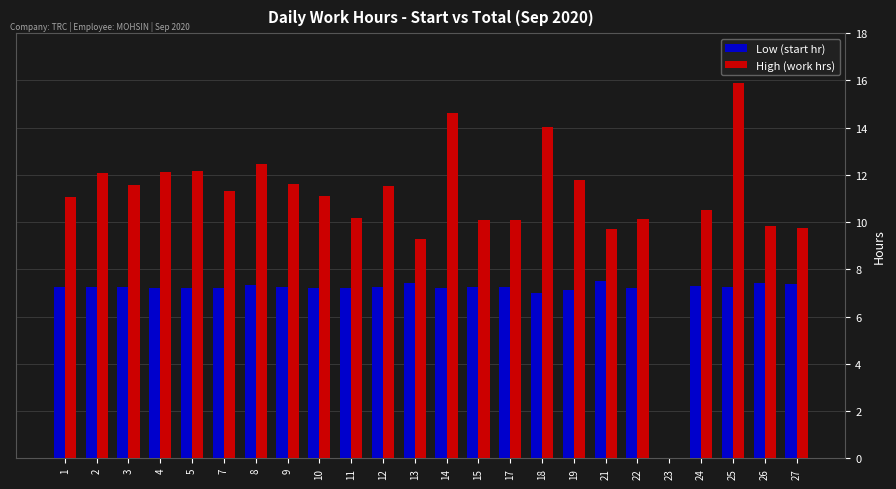

True or false: High (work hrs) has a value of 9.3 at 13.

True